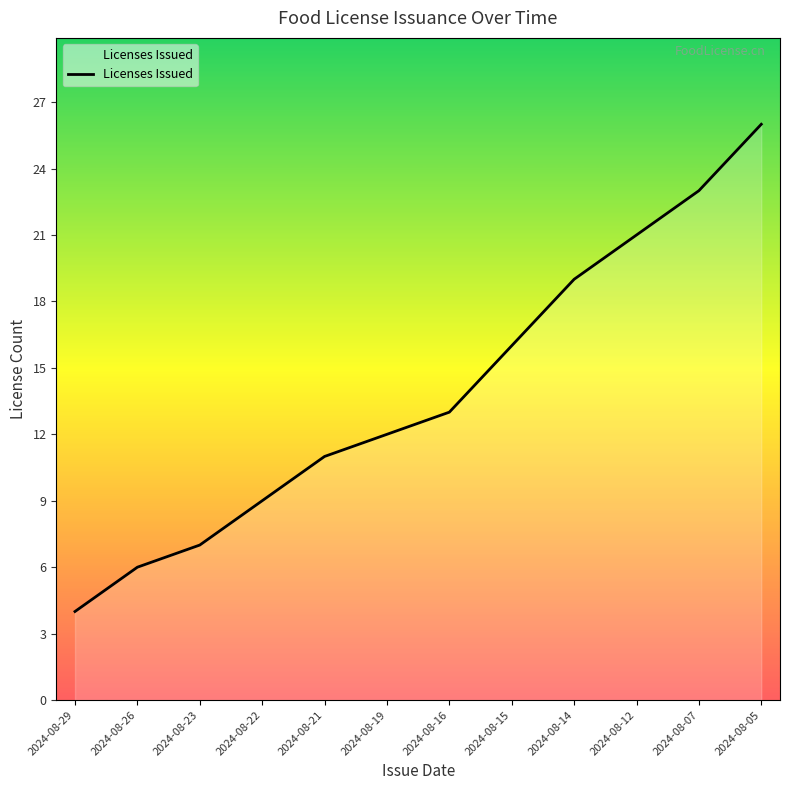

Rank the categories by value from lowest to highest.

2024-08-29, 2024-08-26, 2024-08-23, 2024-08-22, 2024-08-21, 2024-08-19, 2024-08-16, 2024-08-15, 2024-08-14, 2024-08-12, 2024-08-07, 2024-08-05